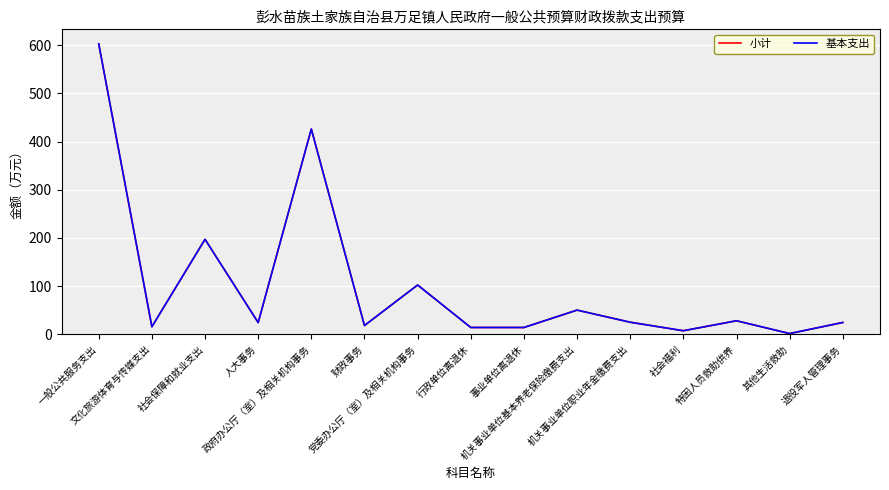

What is the difference between the 小计 values at 其他生活救助 and 事业单位离退休?

12.6